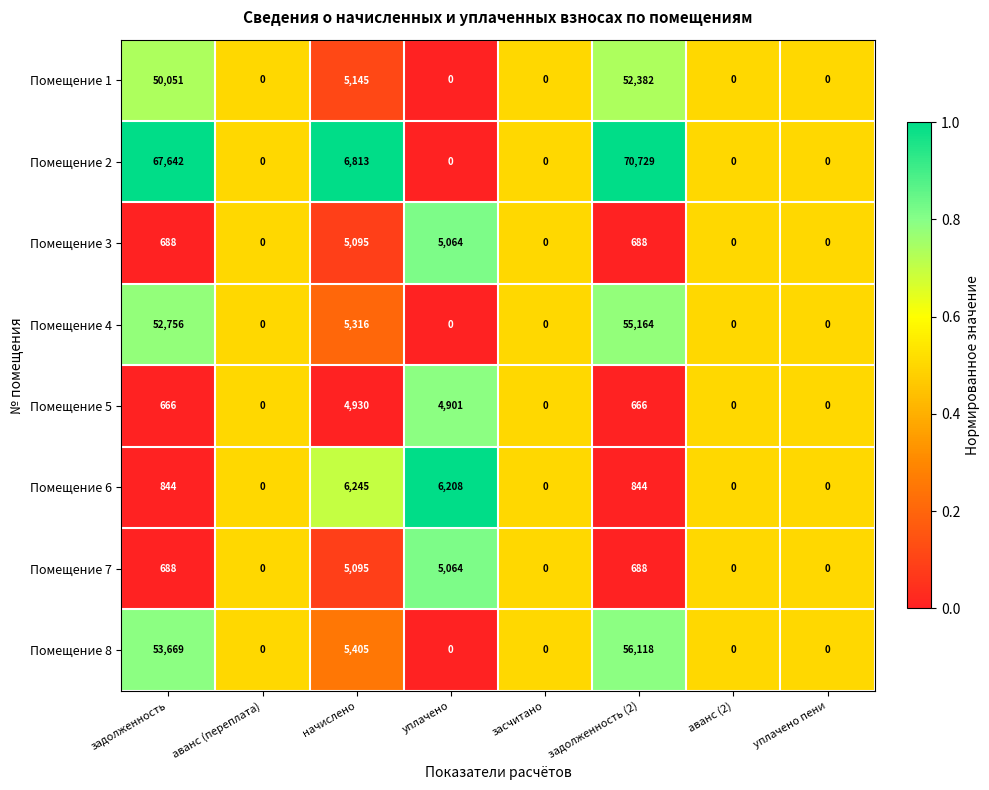

Where is Помещение 1 nearest to the value 26191?

начислено